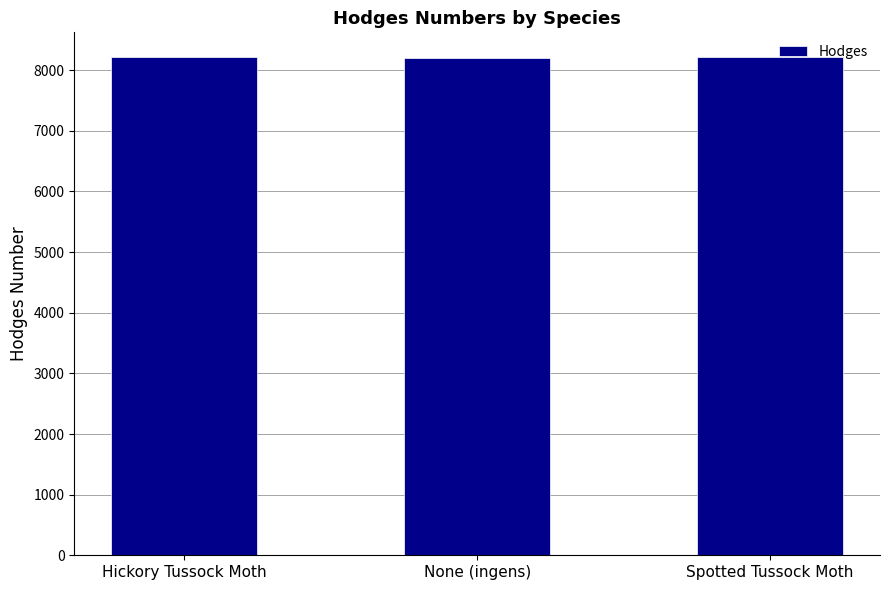

What is the label of the 3rd bar from the right?

Hickory Tussock Moth